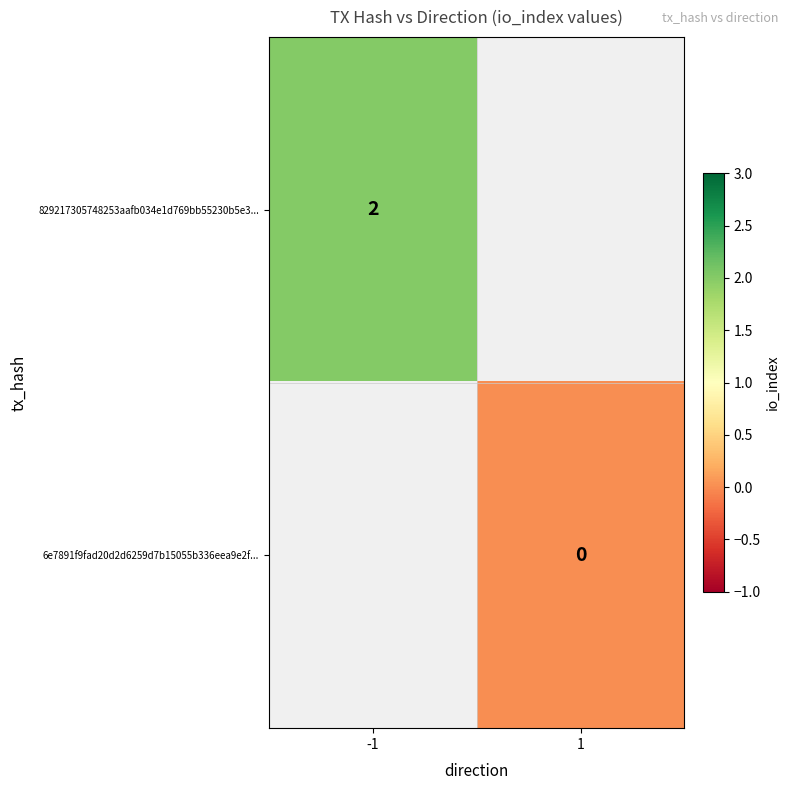

The 829217305748253aafb034e1d769bb55230b5e3... series shows 1 at -1. True or false?

False